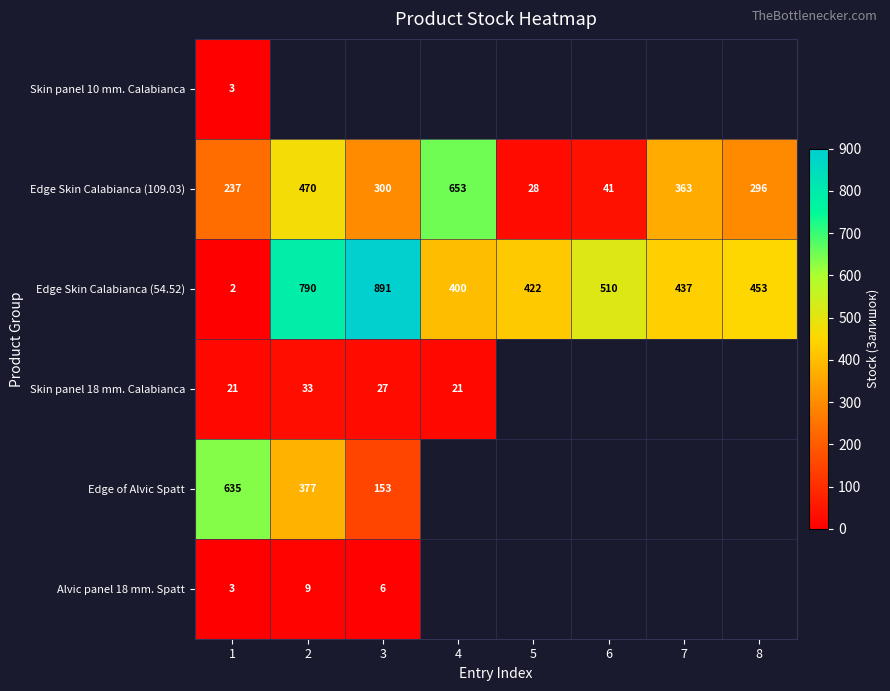

Rank the categories by Edge Skin Calabianca (54.52) value from lowest to highest.

1, 4, 5, 7, 8, 6, 2, 3